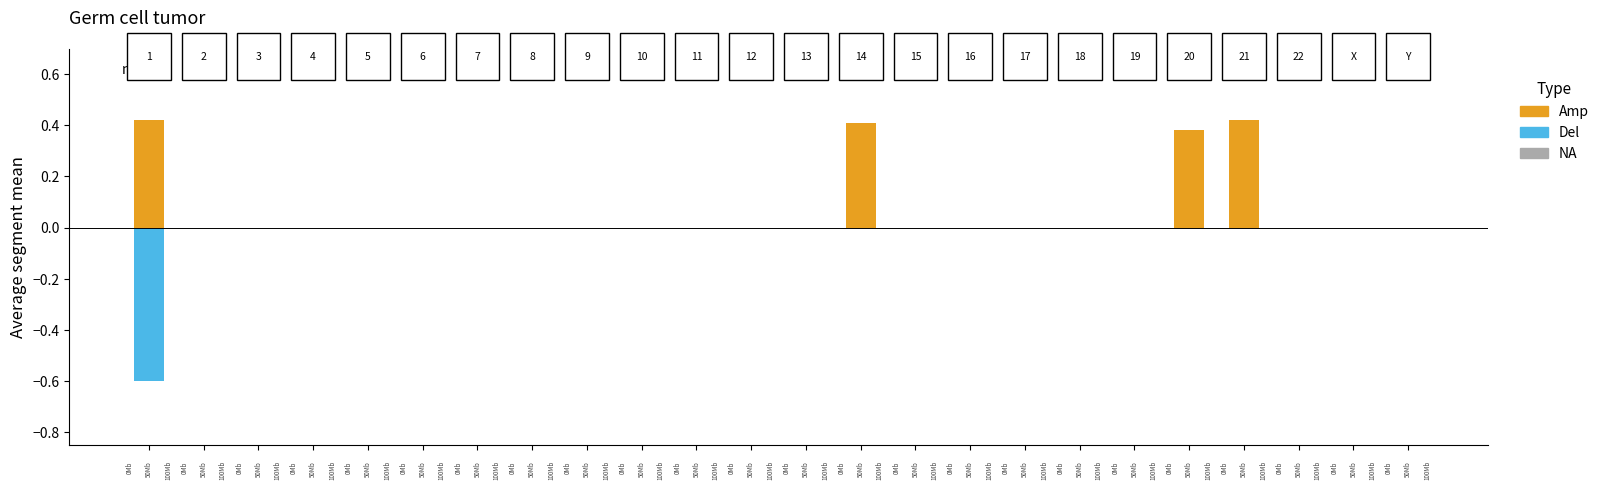

Which category has the highest value across all series?

1